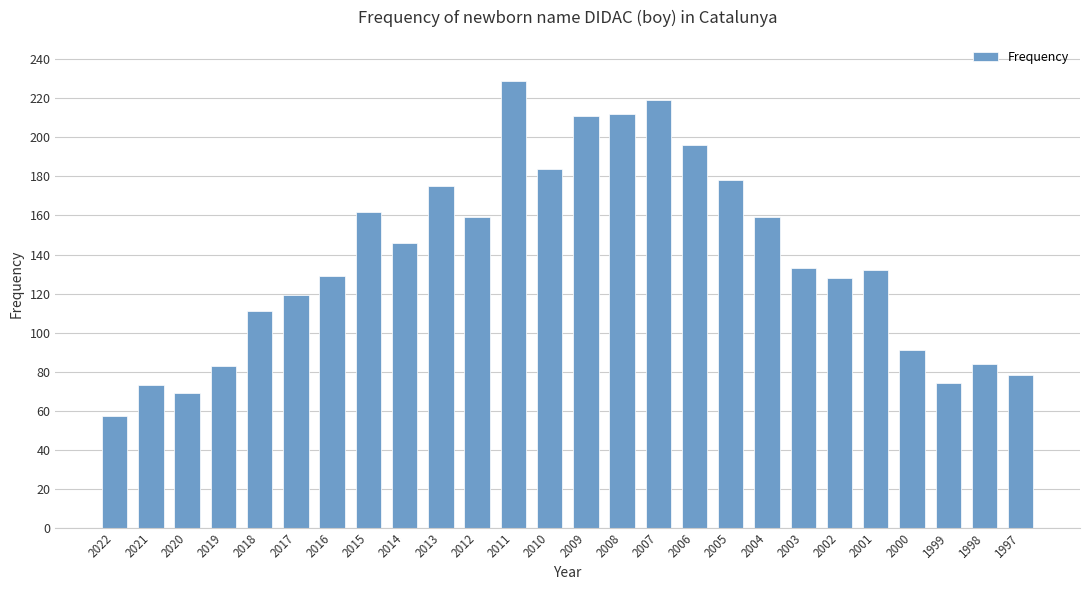

What is the change in value from 2022 to 2003?

+76